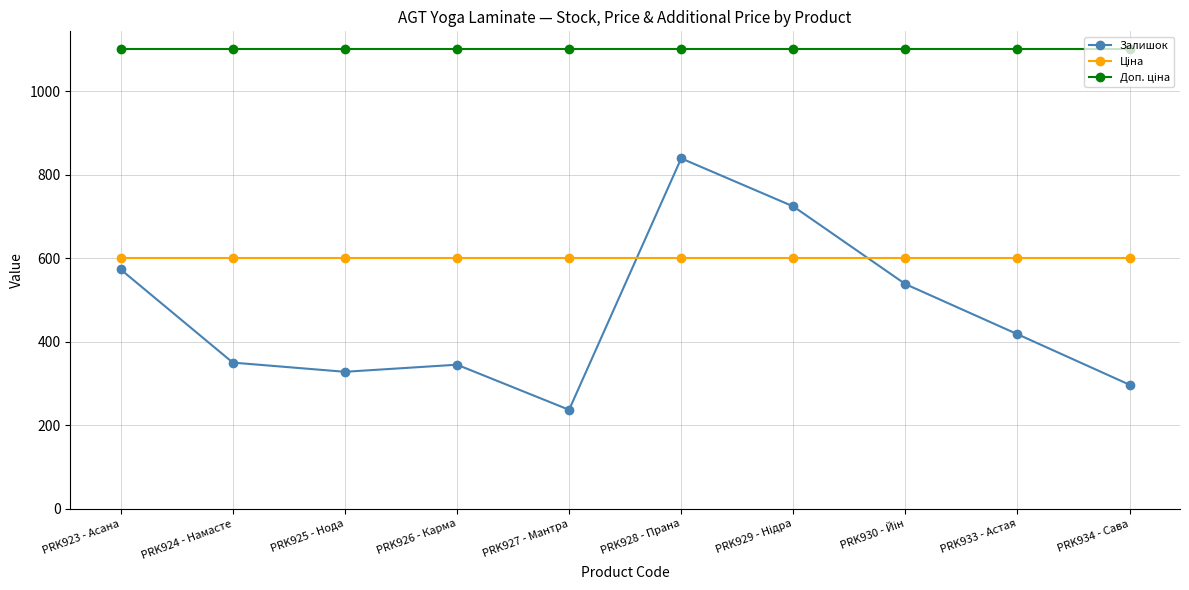

At how many categories does at least one series exceed 768?

10